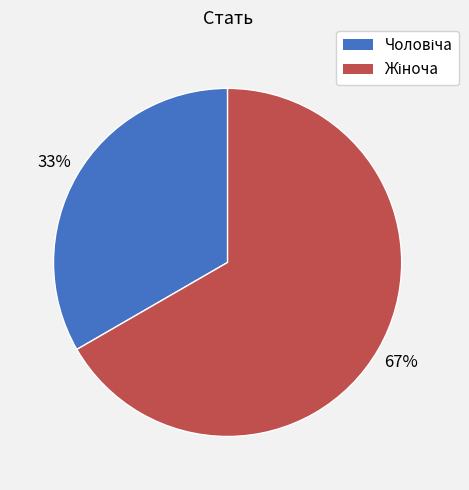

To the nearest percent, what is the average slice percentage?

50%